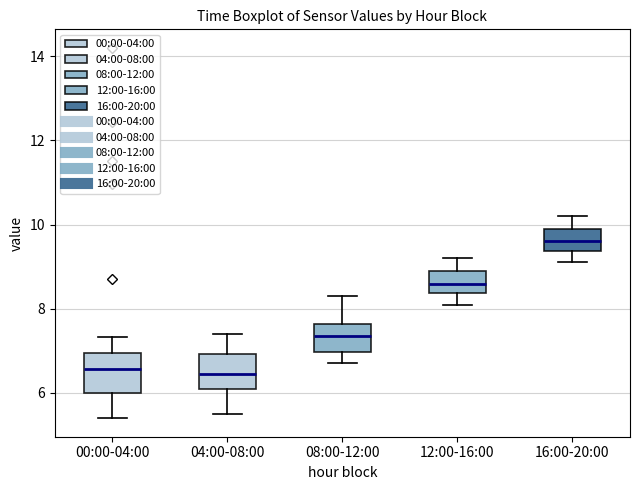

Reading left to right, transcribe this box plot: for each box, give where its median line is, the range the box spans, and where its two whiskers end, as read against the y-axis. The values are not printed on the chart, so give them approximately, as read against the axis.

00:00-04:00: median 6.6, box 6.0 to 7.0, whiskers 5.4 to 7.4
04:00-08:00: median 6.4, box 6.2 to 7.0, whiskers 5.6 to 7.4
08:00-12:00: median 7.4, box 7.0 to 7.6, whiskers 6.8 to 8.4
12:00-16:00: median 8.6, box 8.4 to 9.0, whiskers 8.2 to 9.2
16:00-20:00: median 9.6, box 9.4 to 10.0, whiskers 9.2 to 10.2